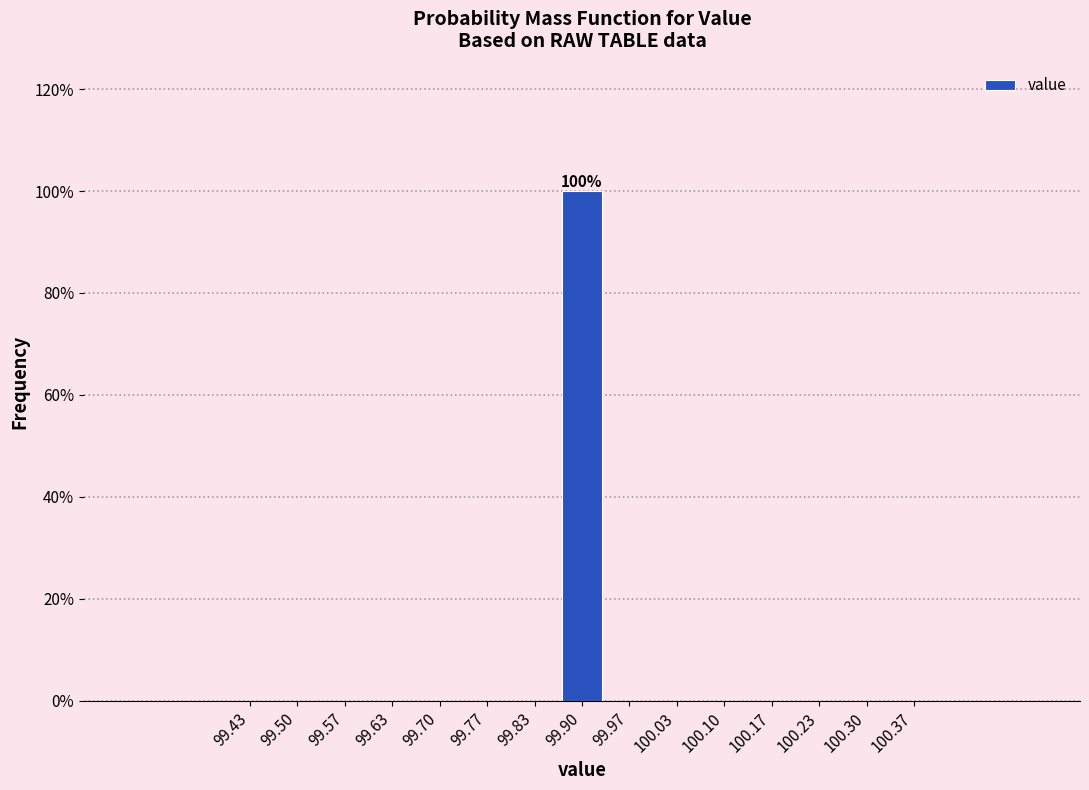

Over which range of the x-axis is the bar tallest?

99.87 to 99.93